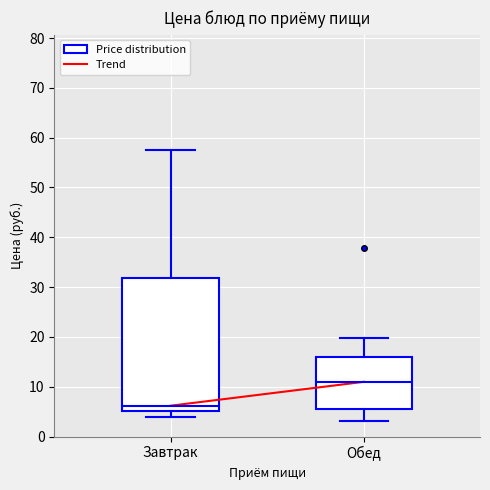

Which box has the lowest median line?

Завтрак